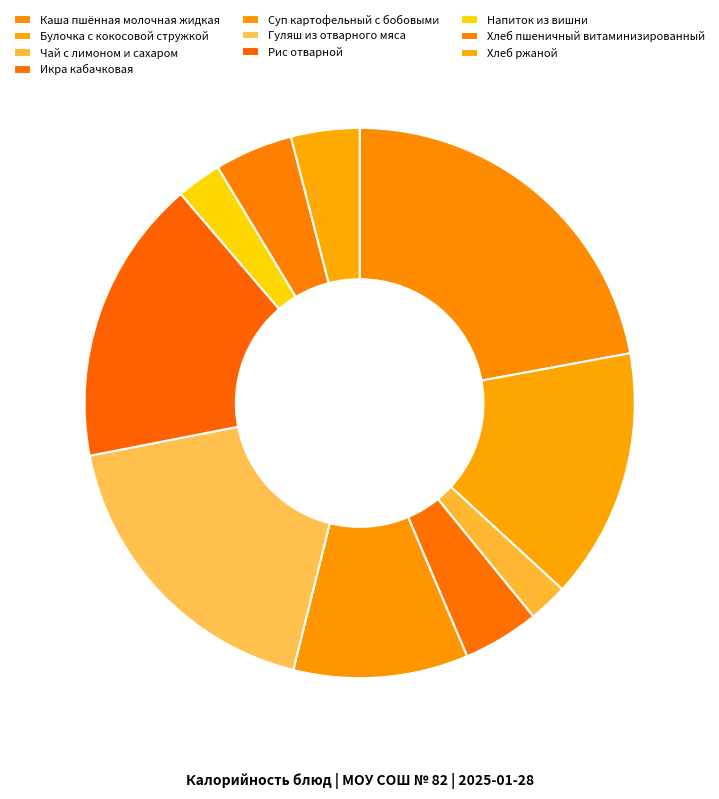

What is the largest slice in the pie chart?

Каша пшённая молочная жидкая